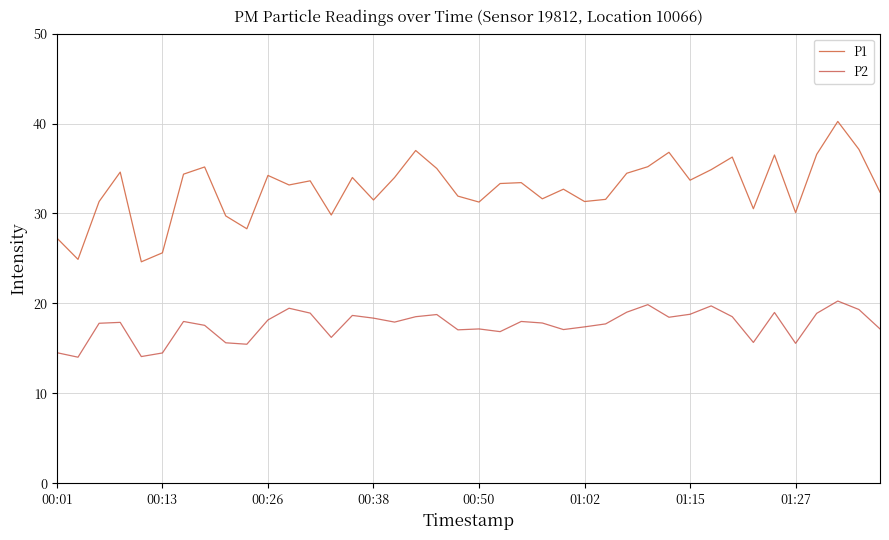

True or false: P2 has more than 0 interior local peaks.

True